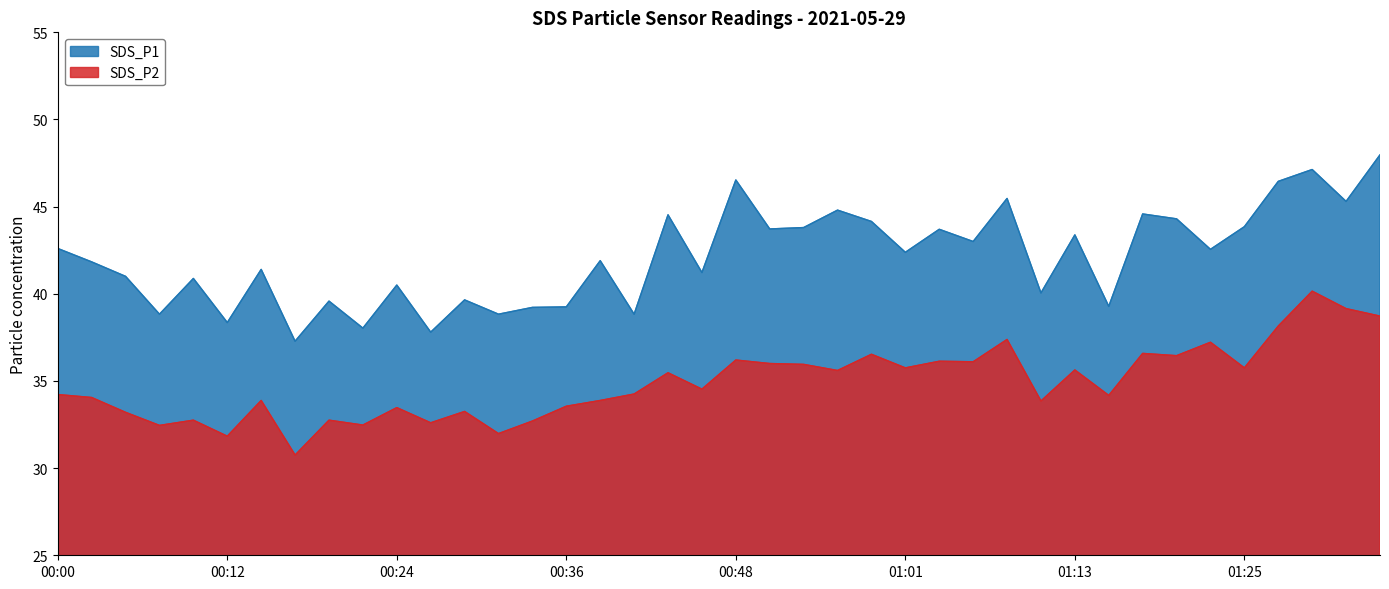

What is the approximate value of SDS_P2 at 01:30?

40.1